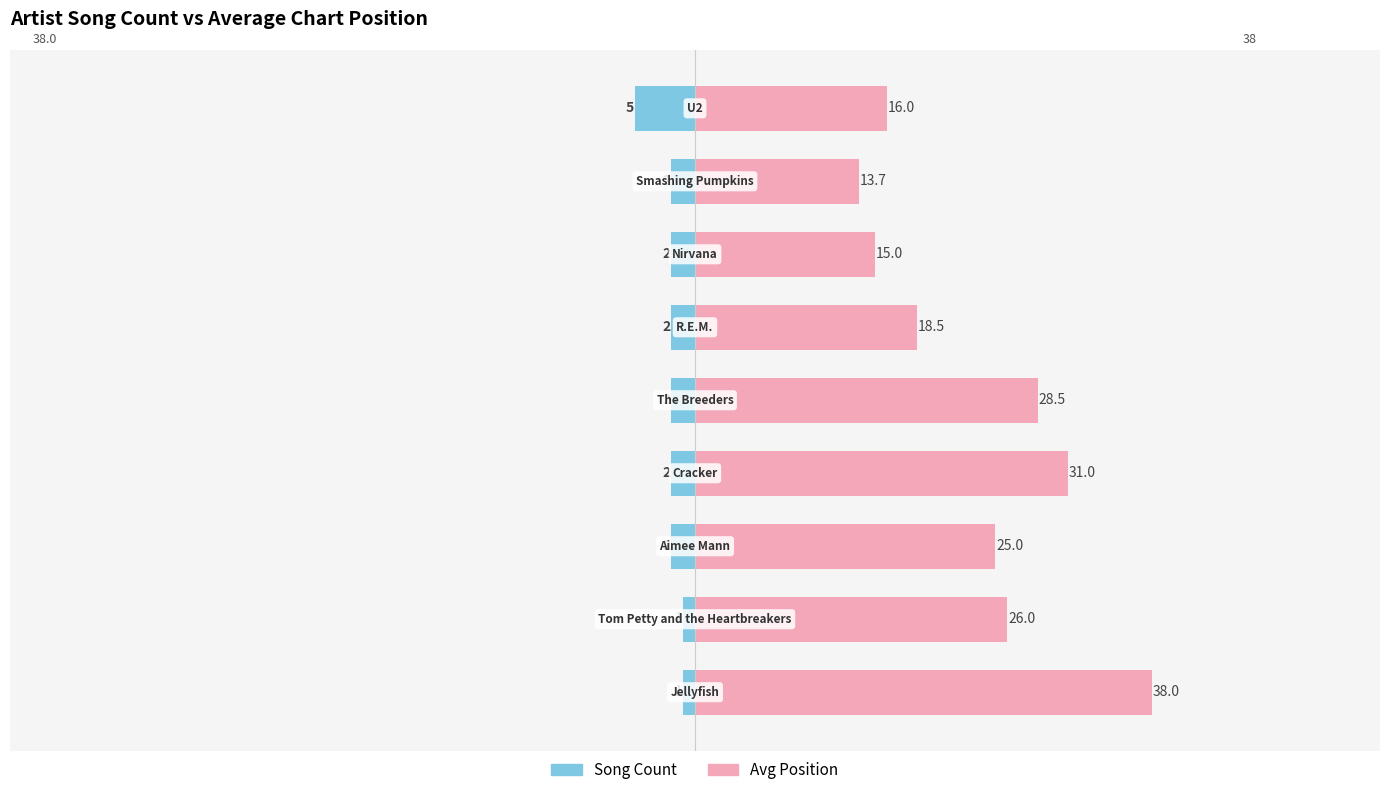

List the series in order of their peak value, highest first.

Avg Position, Song Count